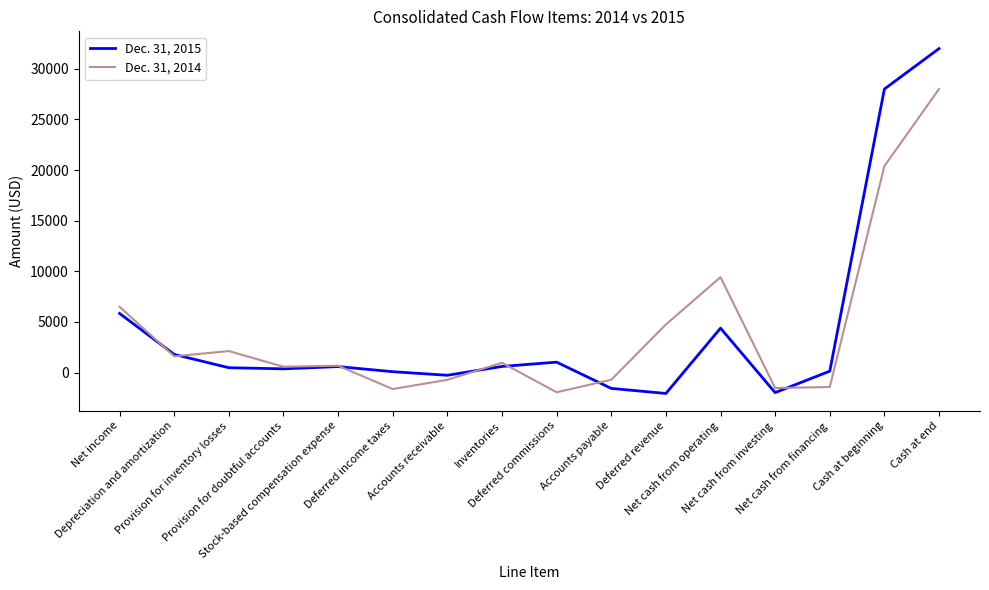

Rank the series by their average value, from highest to lowest.

Dec. 31, 2015, Dec. 31, 2014